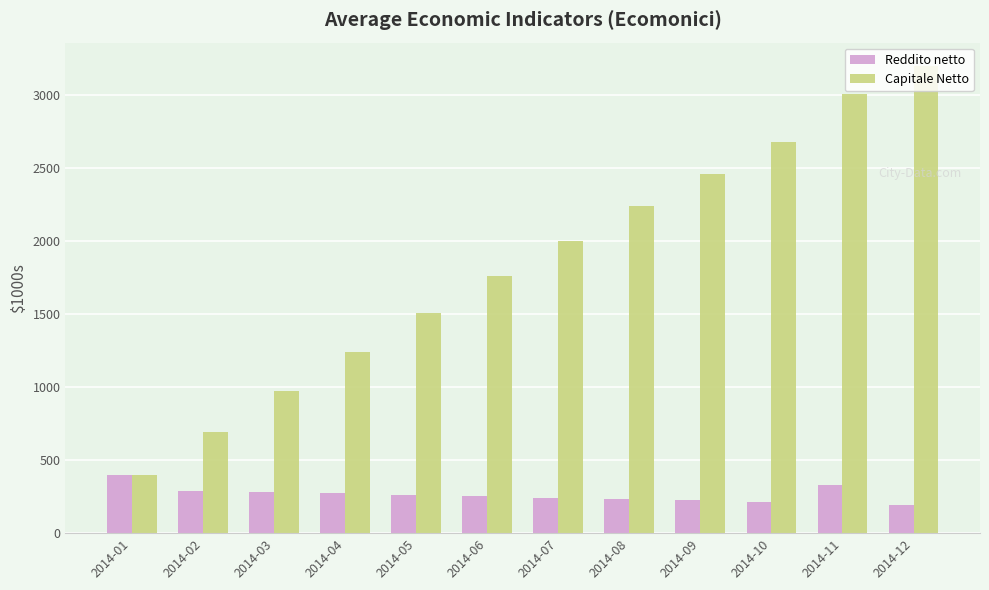

Between 2014-02 and 2014-10, which series saw the biggest shift?

Capitale Netto